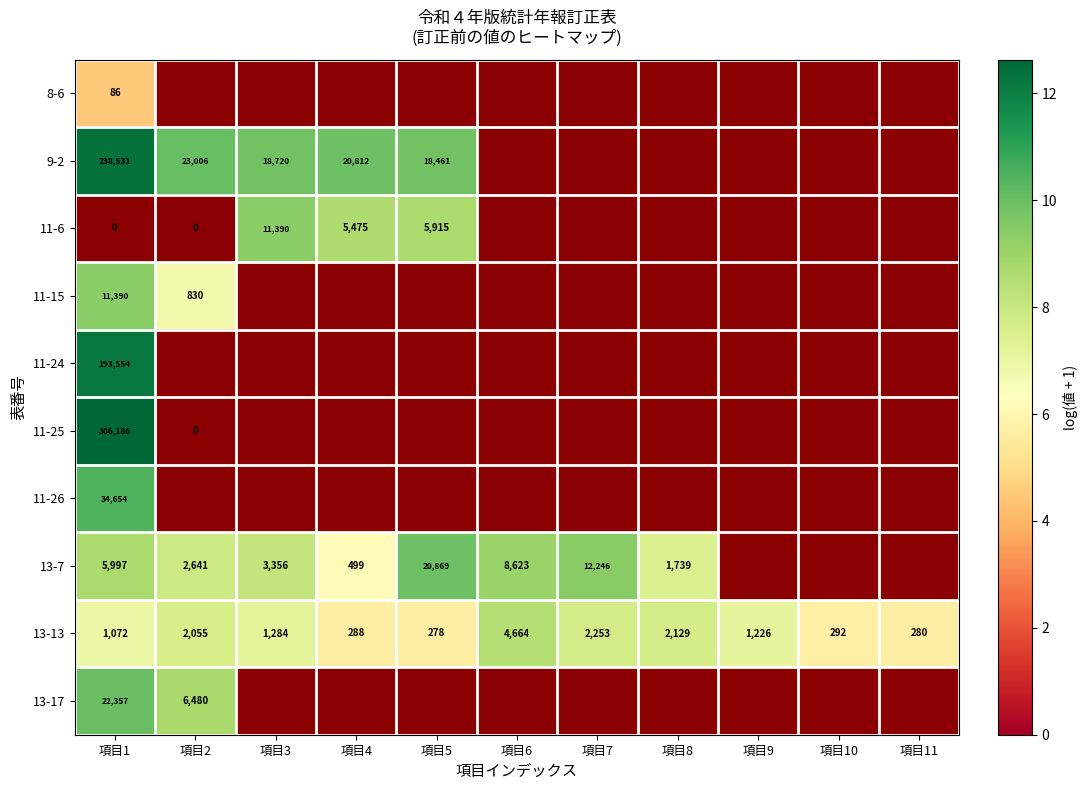

How many distinct data groups are displayed?

10